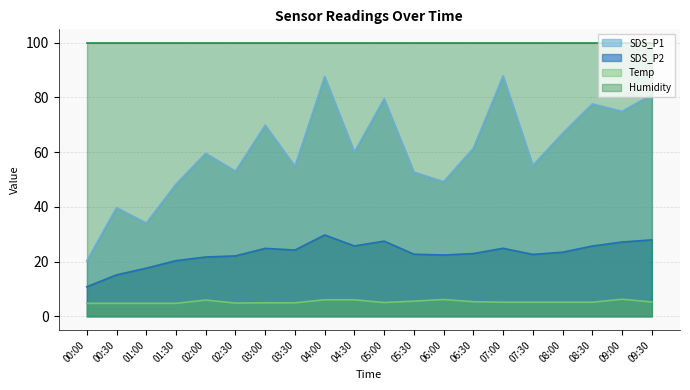

Does the chart have visible grid lines?

Yes